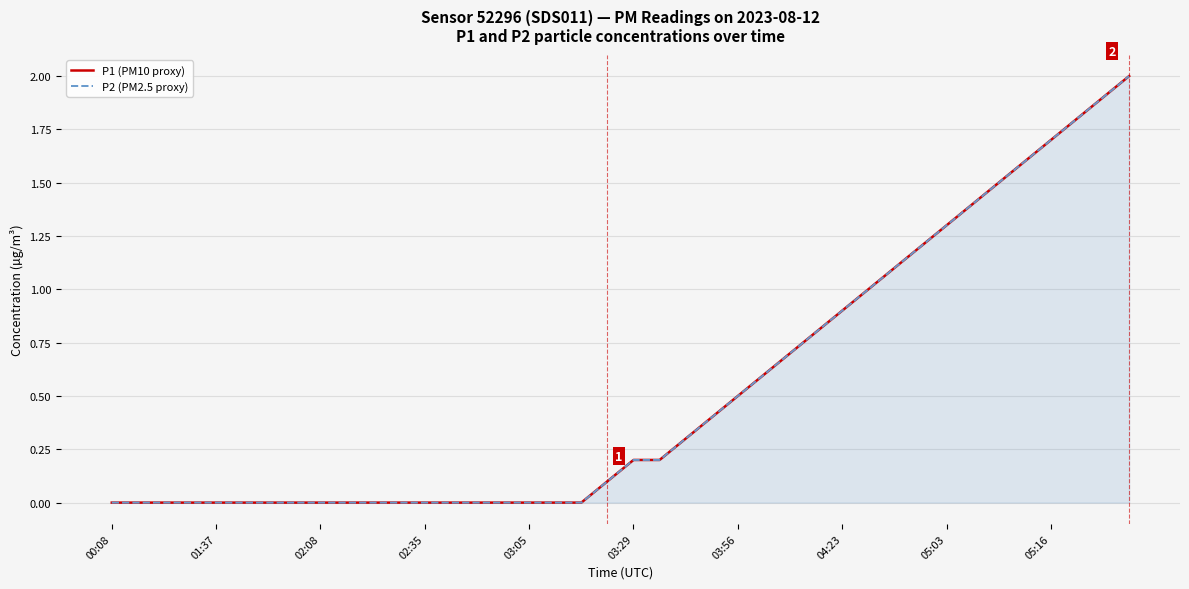

Which has a higher value, 33 or 13?

33